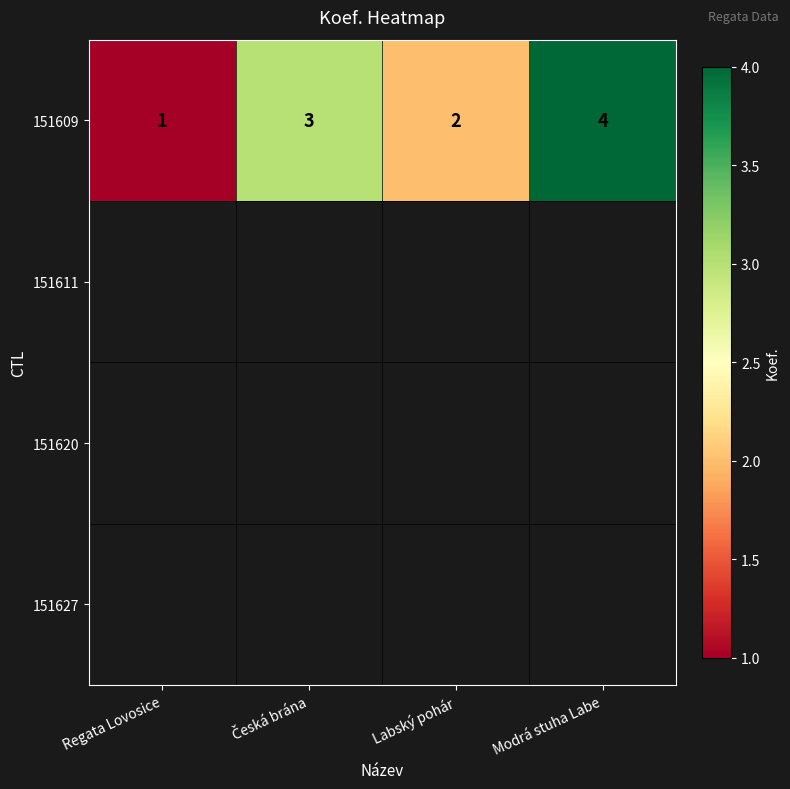

Reading left to right, list all the values displayed in this chart.

1	3	2	4